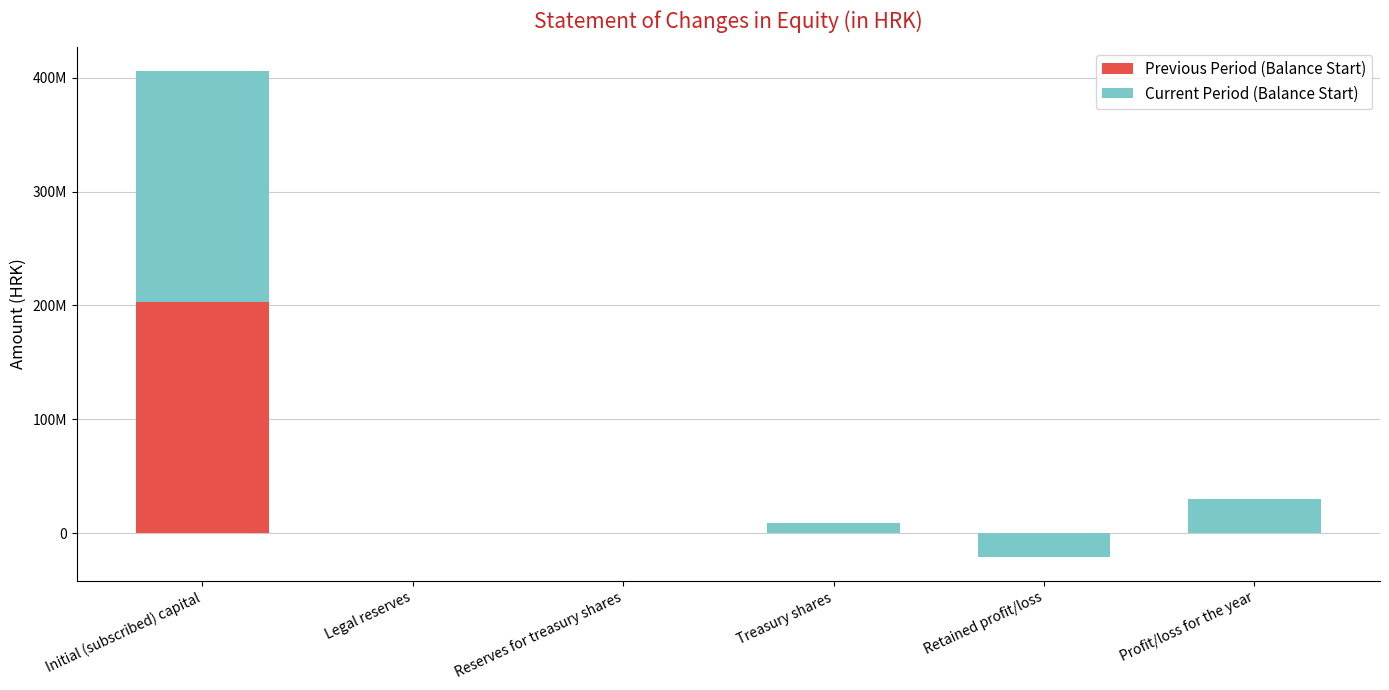

What position from the left is Retained profit/loss?

5